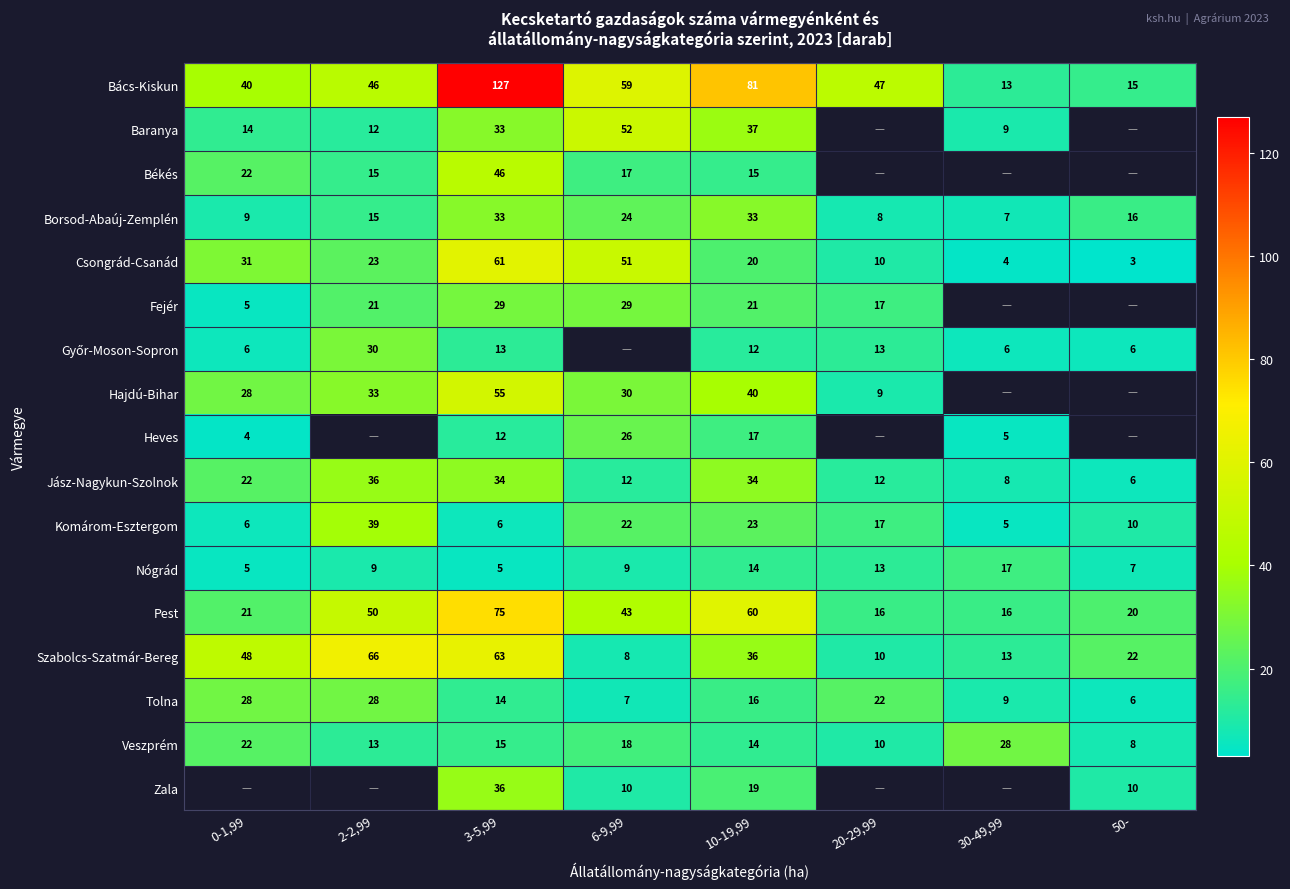

How many data points in Pest are less than 43?

4